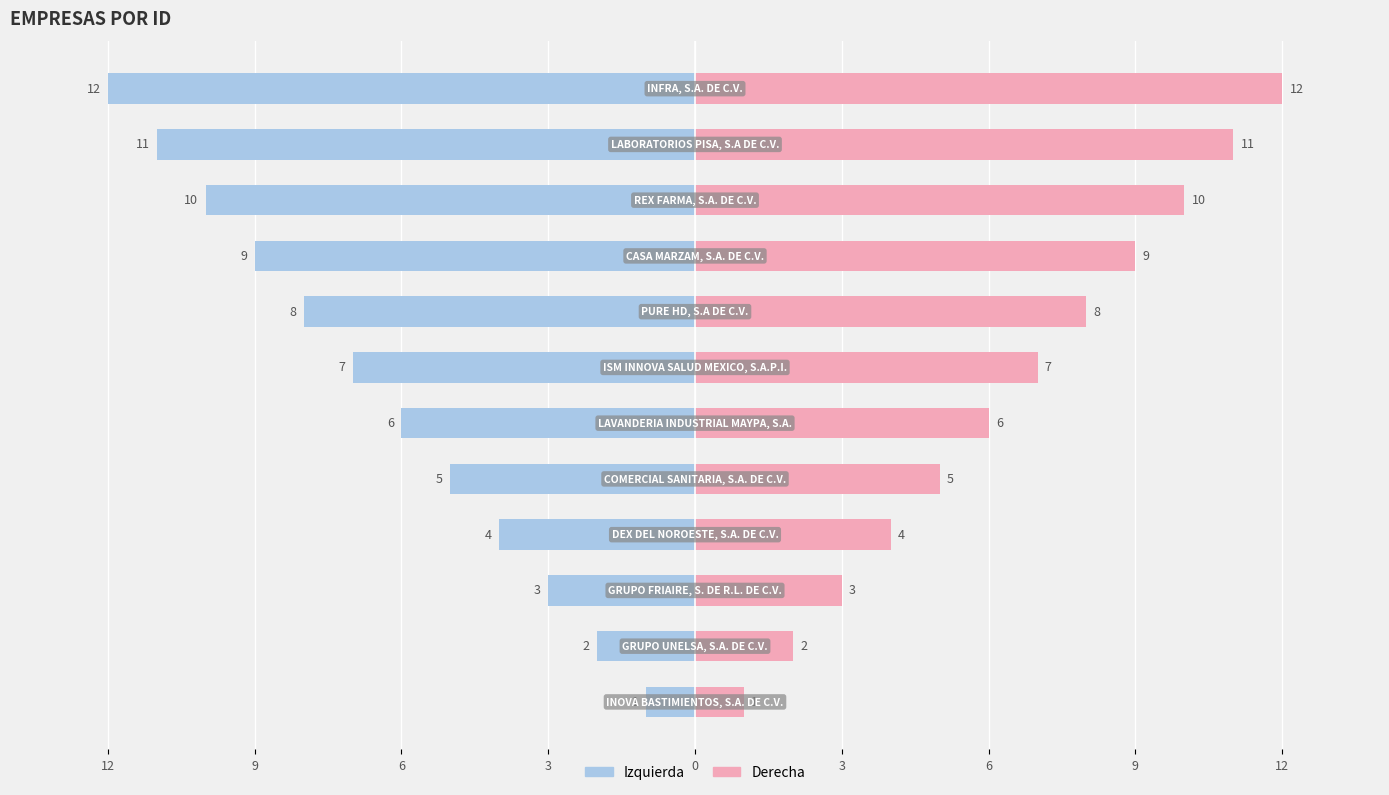

Which series changed the most between 9 and 12?

Left (ID)